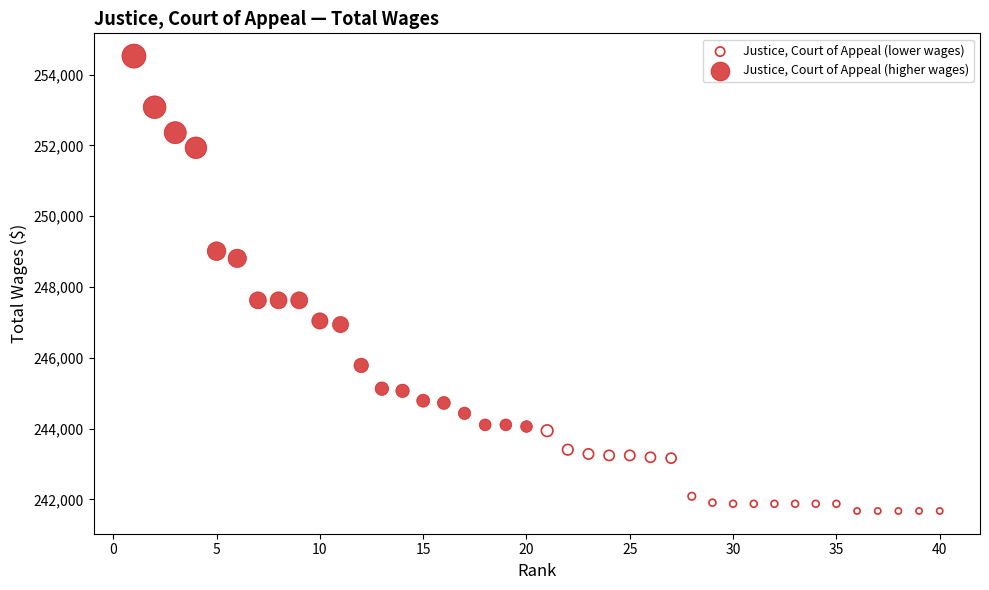

Which series has the widest spread of Y values?

Justice, Court of Appeal (higher wages)